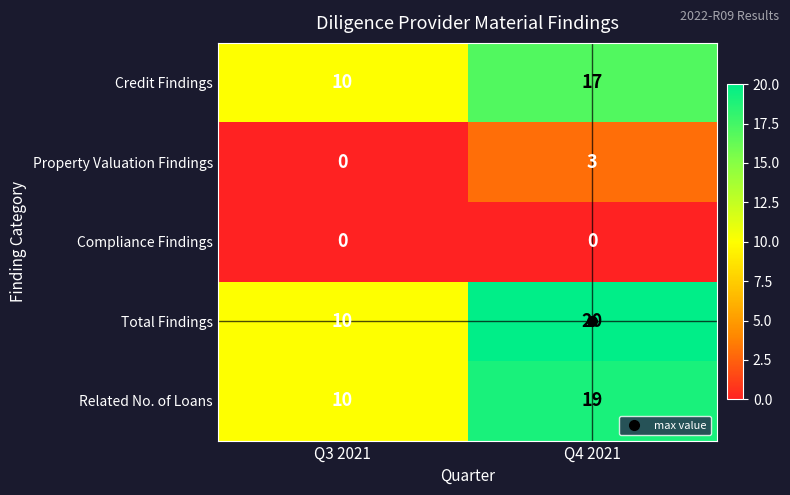

What is the difference between the Credit Findings values at Q3 2021 and Q4 2021?

7